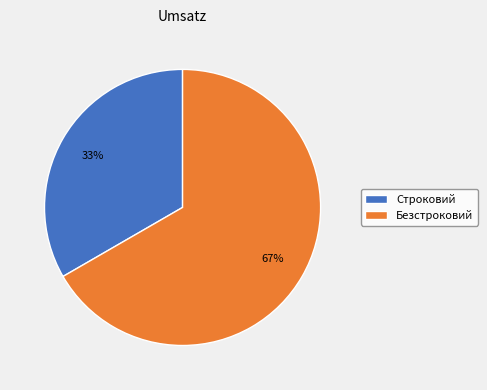

What is the largest slice in the pie chart?

Безстроковий